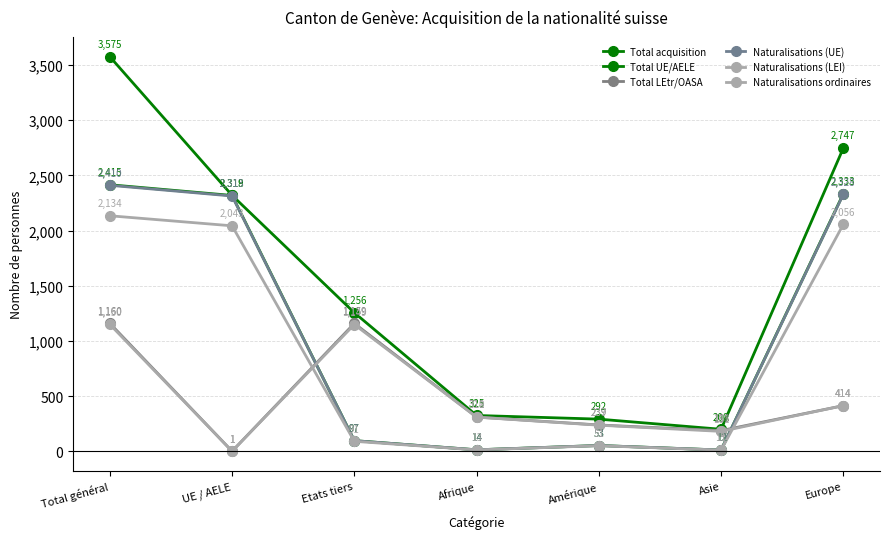

Is this an area chart (filled region under the line)?

No